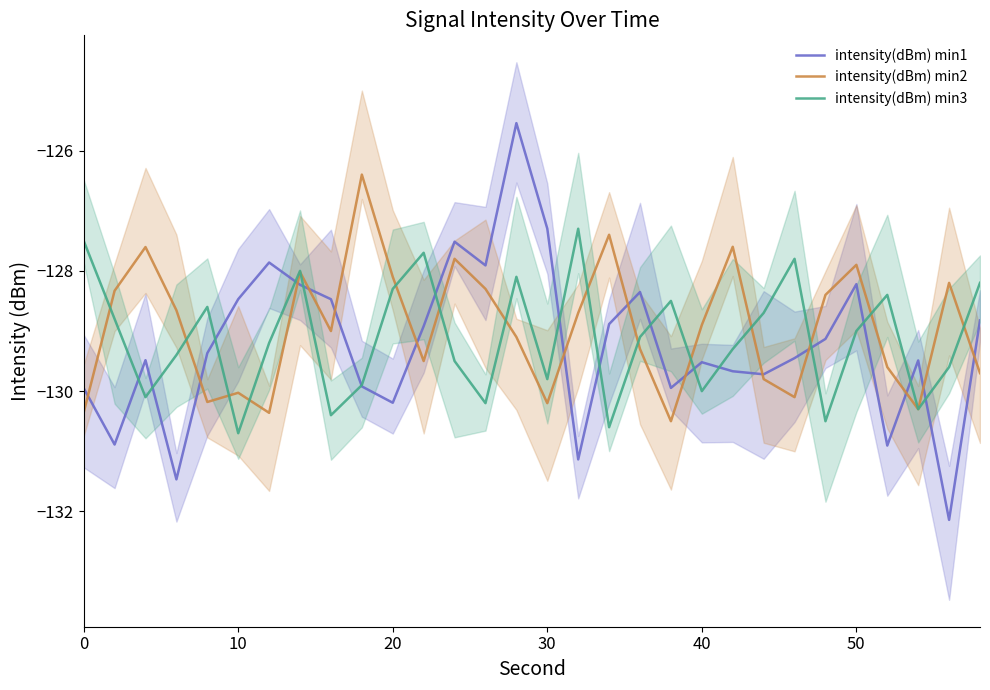

Between 23 and 28, which series saw the biggest shift?

intensity(dBm) min1